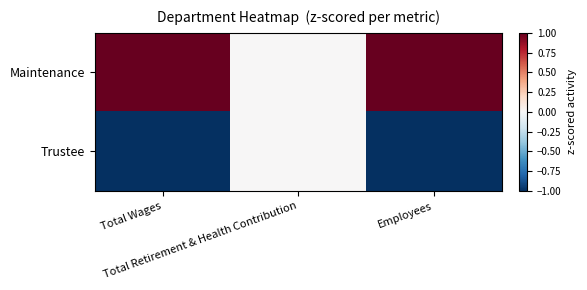

What is the maximum value shown in the chart?

1